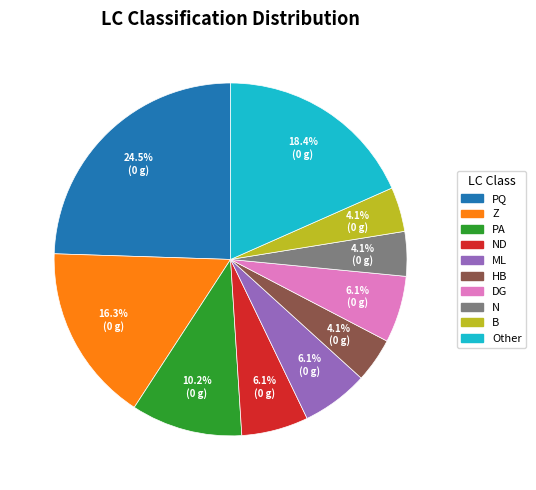

Does any single category account for the majority?

No